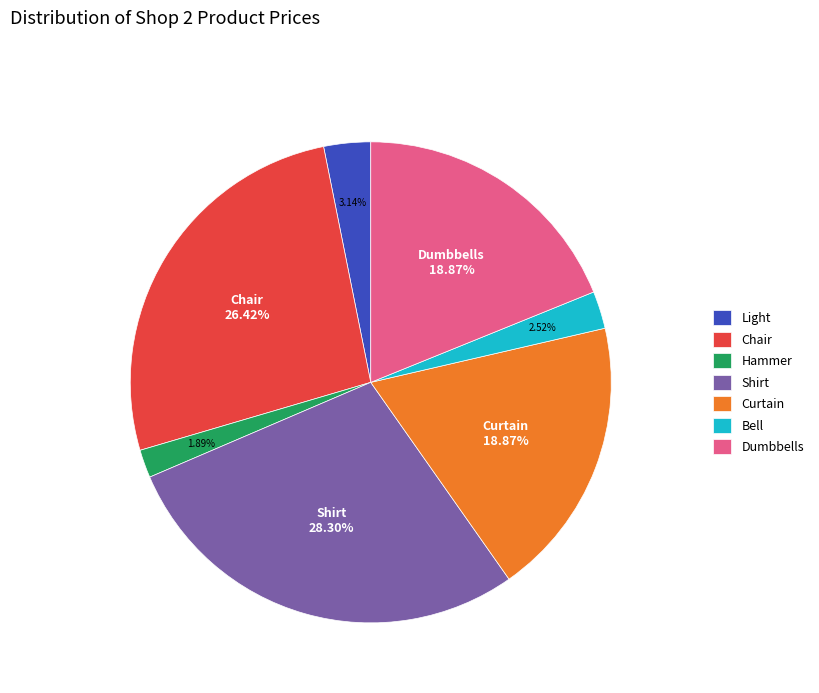

What percentage is the Hammer slice, to the nearest percent?

2%